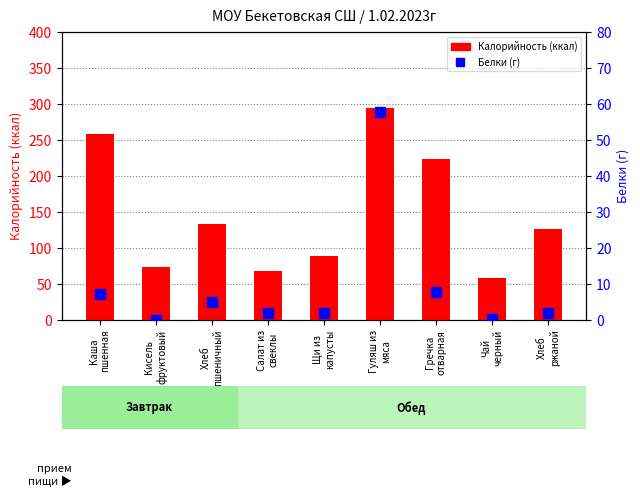

What position from the left is Щи из
капусты?

5